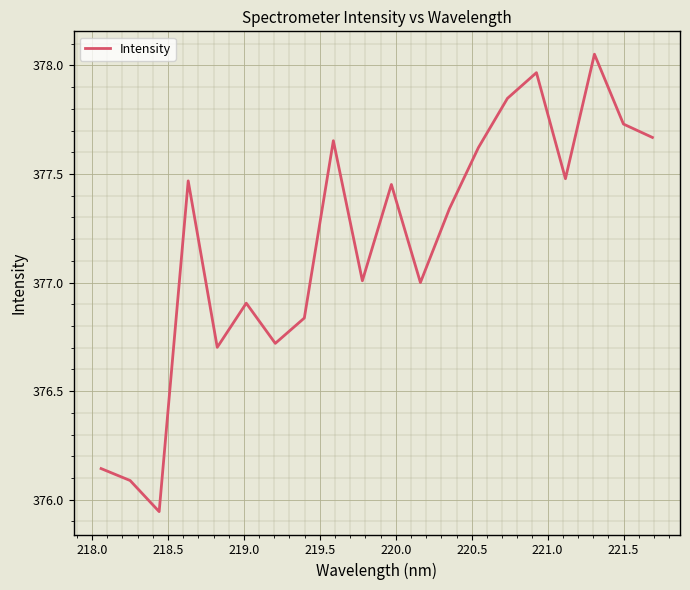

Reading left to right, list all the values displayed in this chart.

376.1	376.1	375.9	377.5	376.7	376.9	376.7	376.8	377.7	377.0	377.5	377.0	377.3	377.6	377.8	378.0	377.5	378.1	377.7	377.7